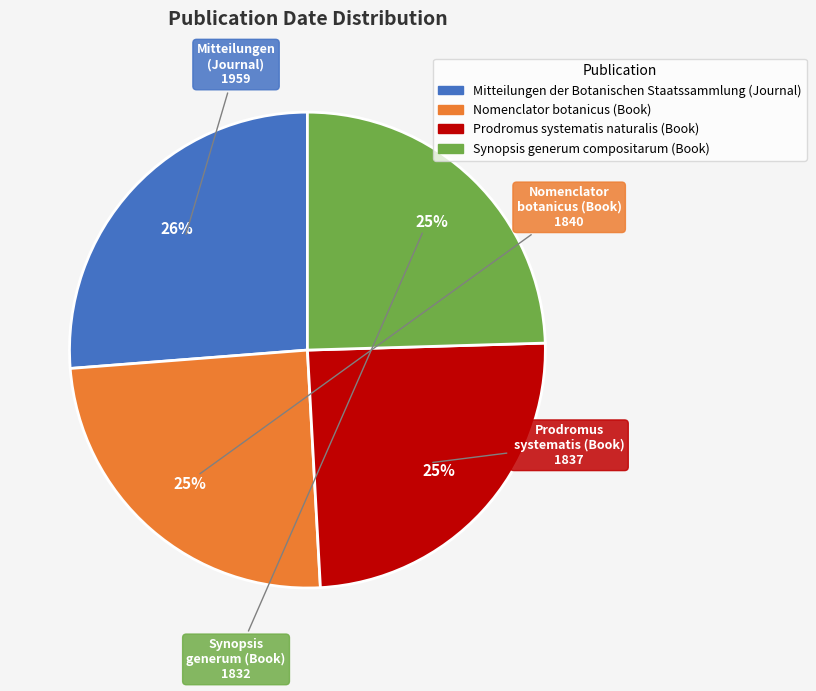

Combined, do Nomenclator botanicus (Book) and Prodromus systematis naturalis (Book) account for over 50%?

No